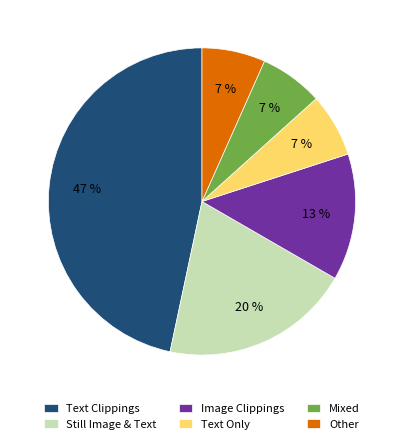

To the nearest percent, what is the average slice percentage?

17%